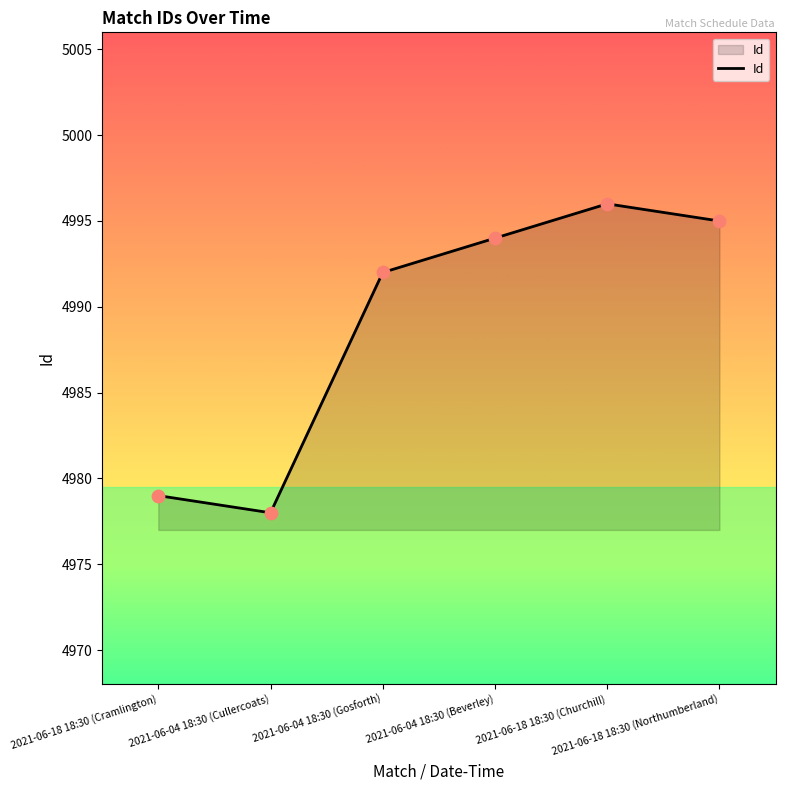

What is the ratio of the value at 2021-06-18 18:30 (Northumberland) to the value at 2021-06-04 18:30 (Gosforth)?

1.0